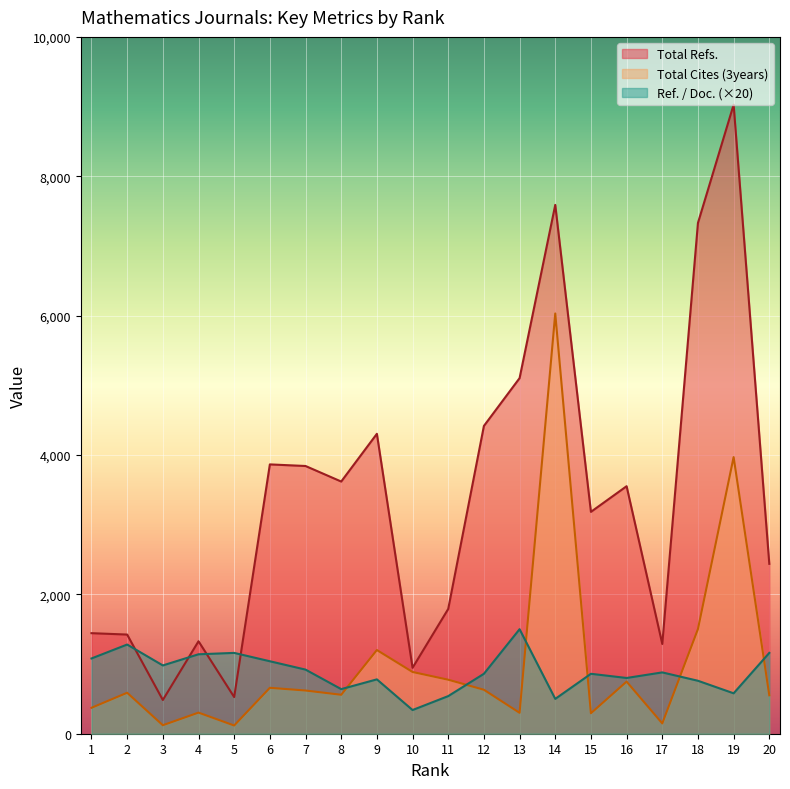

How many values in the Total Refs. series are below 3552?

10